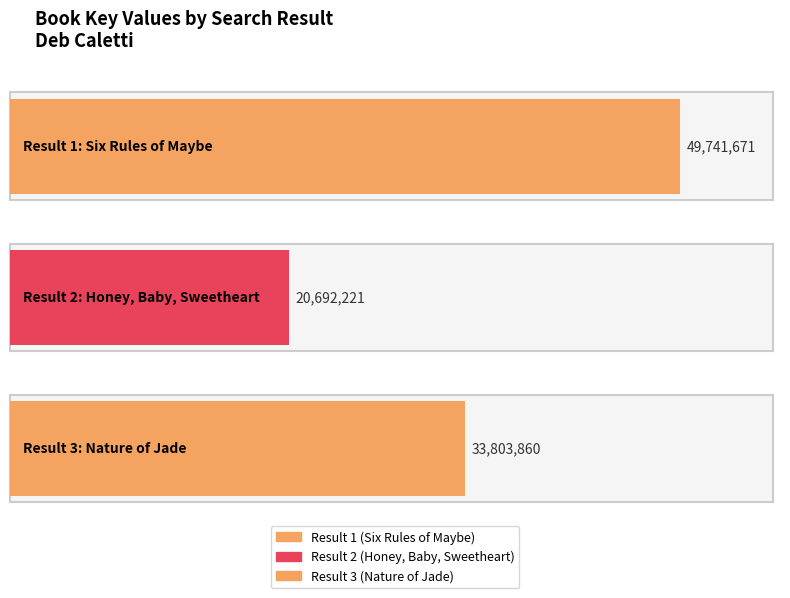

Which has a higher value, Six Rules of Maybe or Nature of Jade?

Six Rules of Maybe